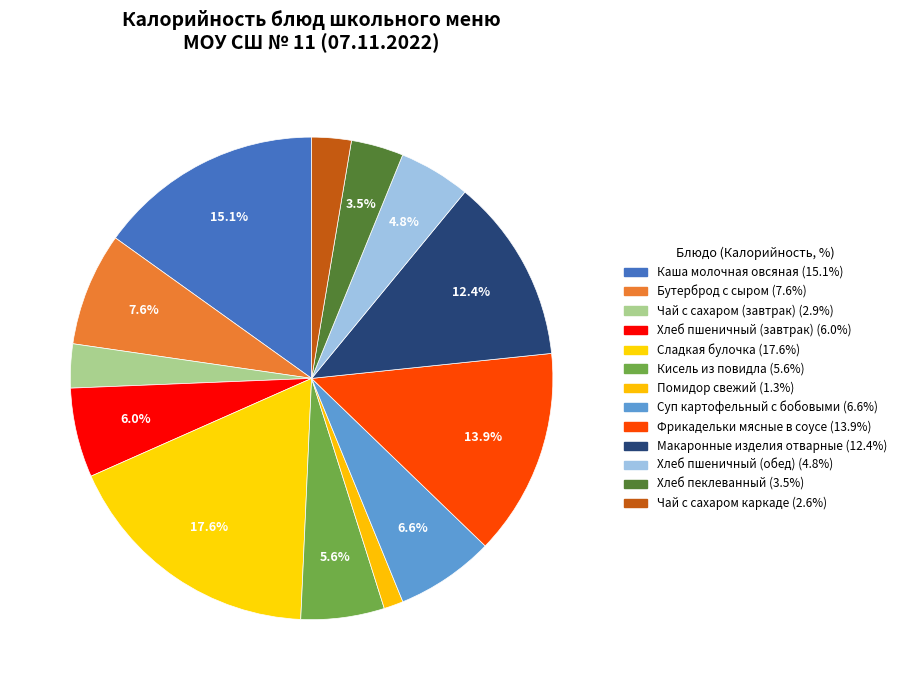

Combined, what portion of the pie is Бутерброд с сыром and Фрикадельки мясные в соусе?

21.5%